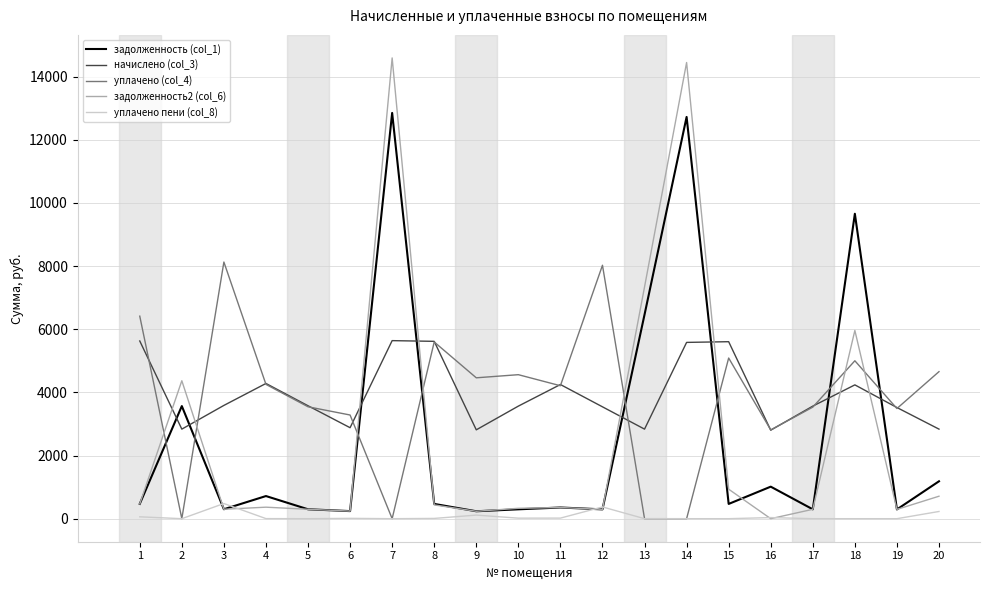

What is the approximate value of задолженность2 (col_6) at 12?

295.1